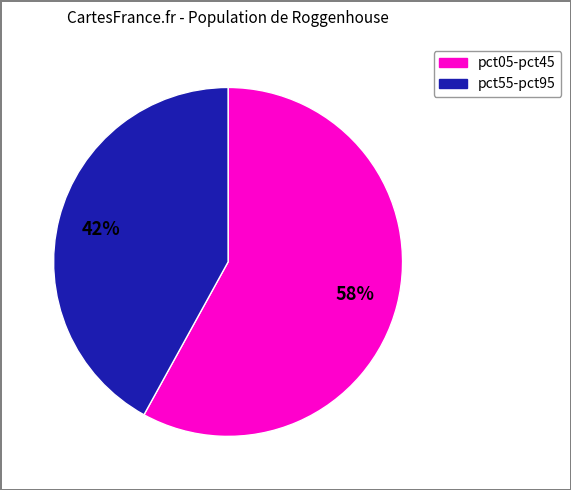

Combined, do pct55-pct95 and pct05-pct45 account for over 50%?

Yes